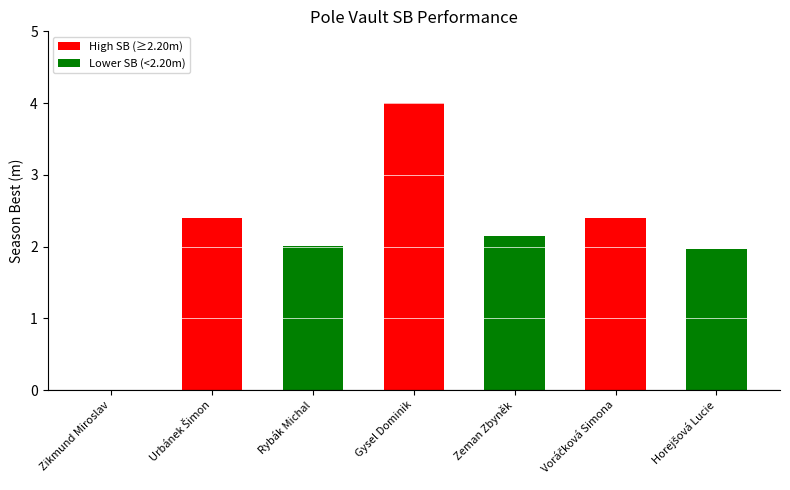

What value does the data have at Rybák Michal?

2.0